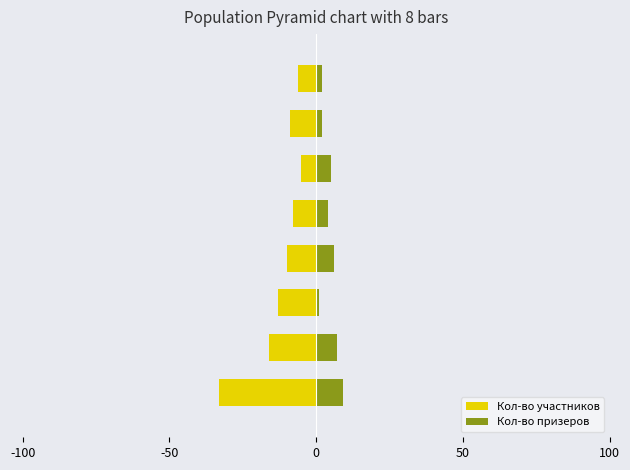

What are all the series names shown in the legend?

Кол-во участников, Кол-во призеров